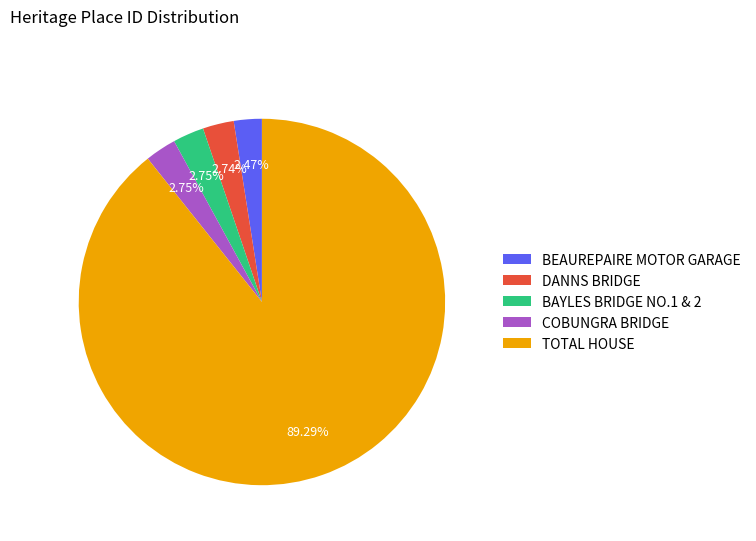

To the nearest percent, what portion does BEAUREPAIRE MOTOR GARAGE represent?

2%